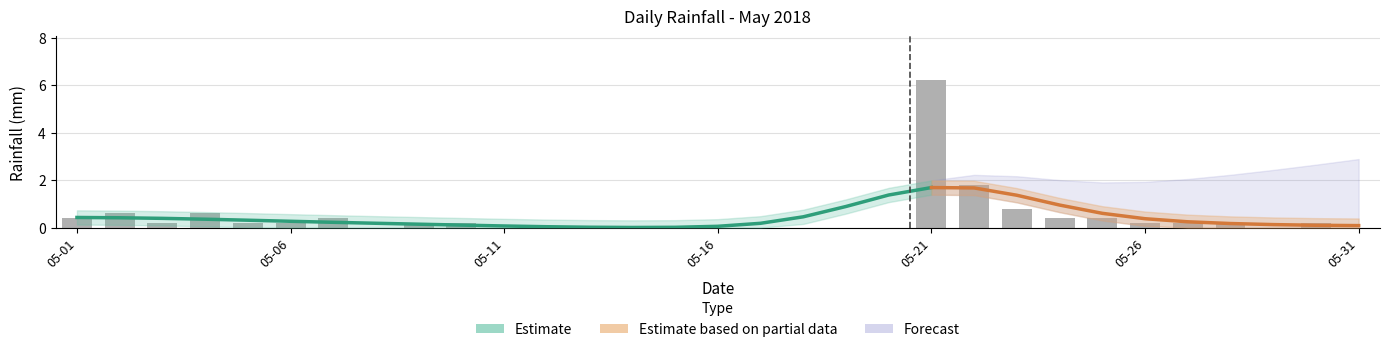

What is the change in value from 2018-05-19 to 2018-05-21?

+6.2